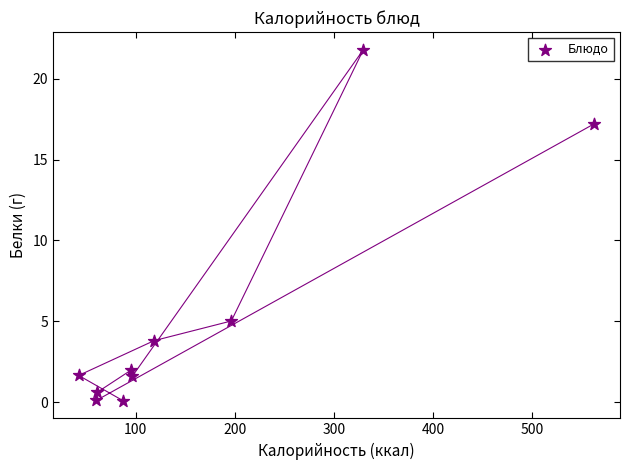

What Y value in the scatter plot is closest to 10?

5.0